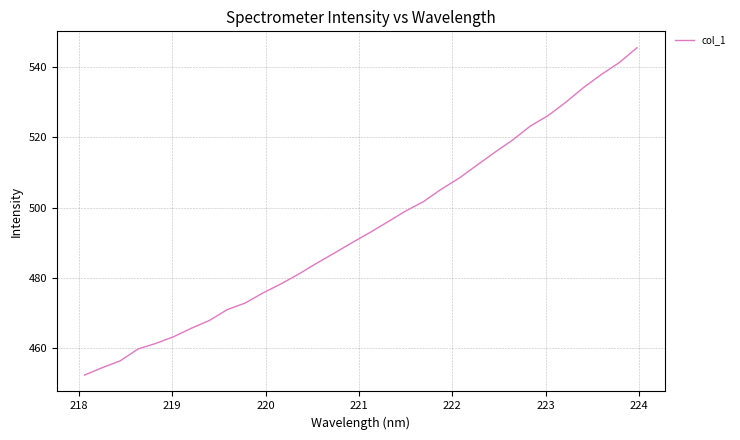

Does the chart have visible grid lines?

Yes